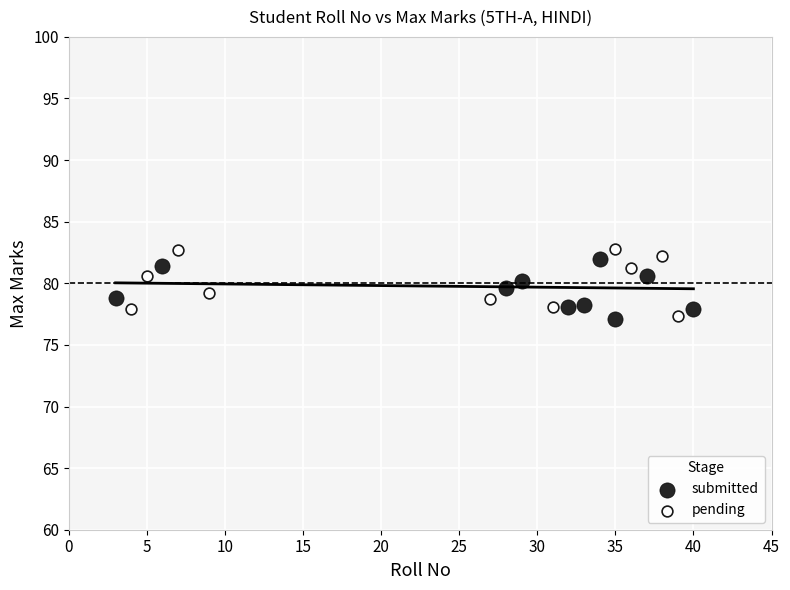

What are all the series names shown in the legend?

submitted, pending